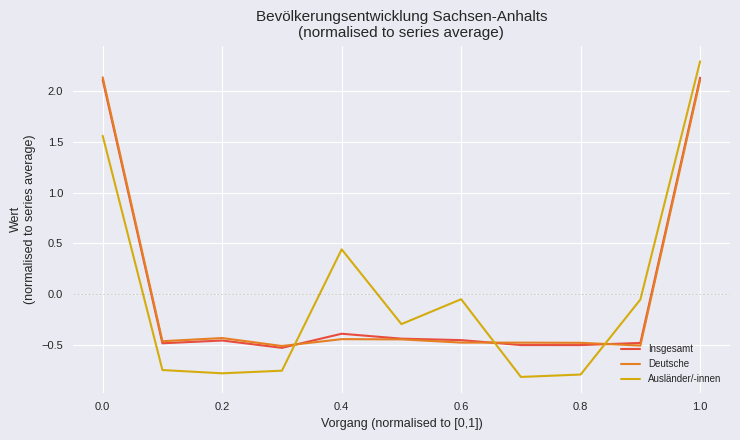

After their last crossing, which series has the higher values: Insgesamt or Ausländer/-innen?

Ausländer/-innen